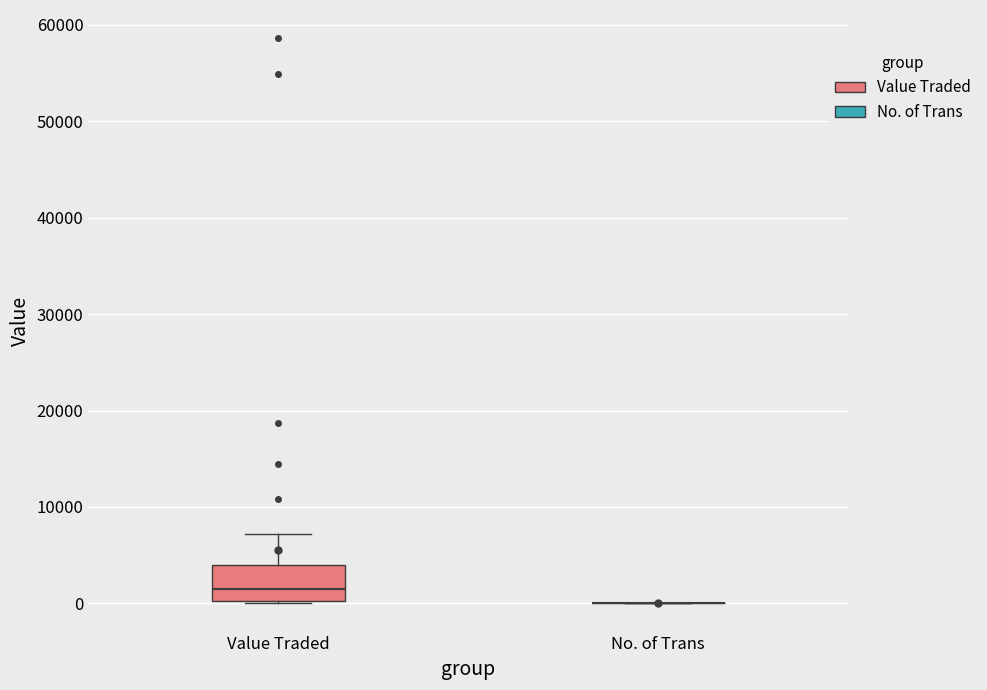

Comparing the boxes themselves (not the whiskers), which one is the tallest?

Value Traded